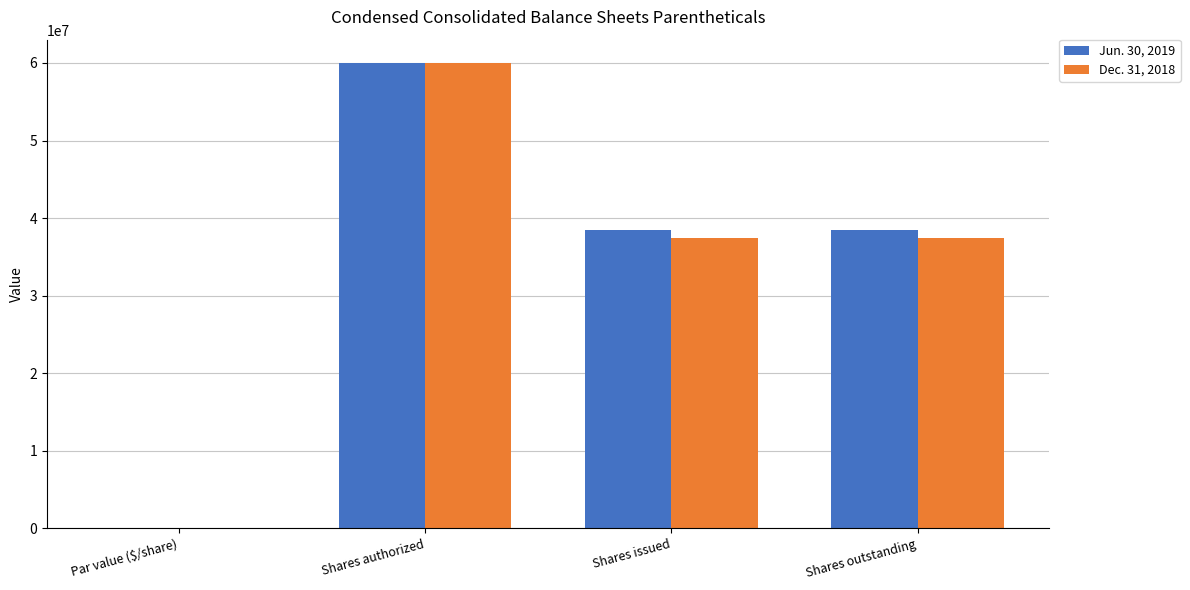

What is the maximum value for Jun. 30, 2019?

60000000.0